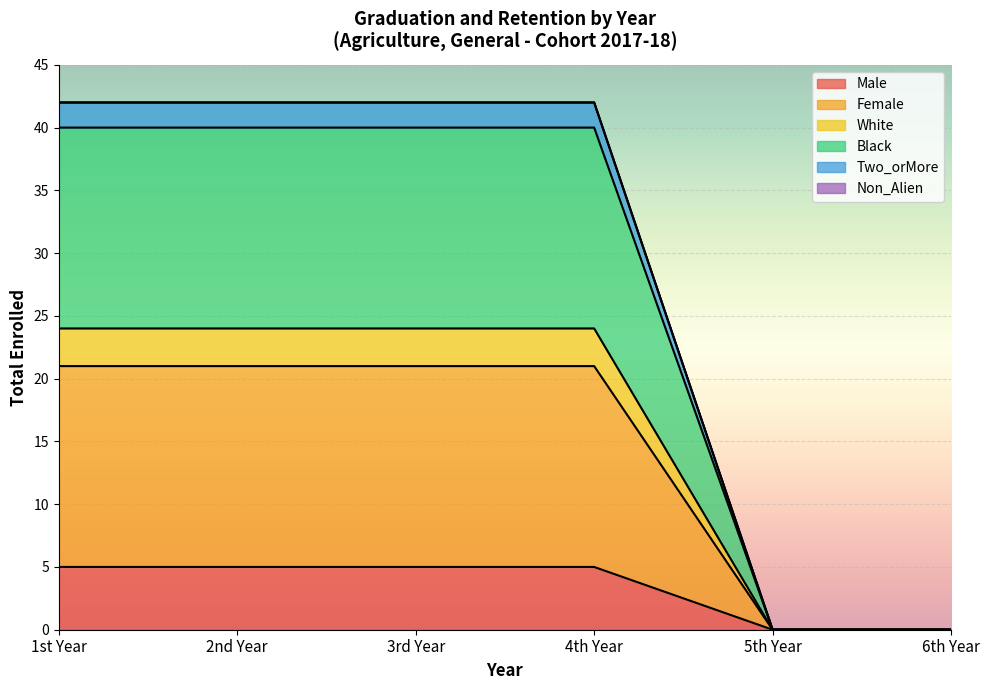

True or false: Two_orMore and Male intersect in this chart.

False